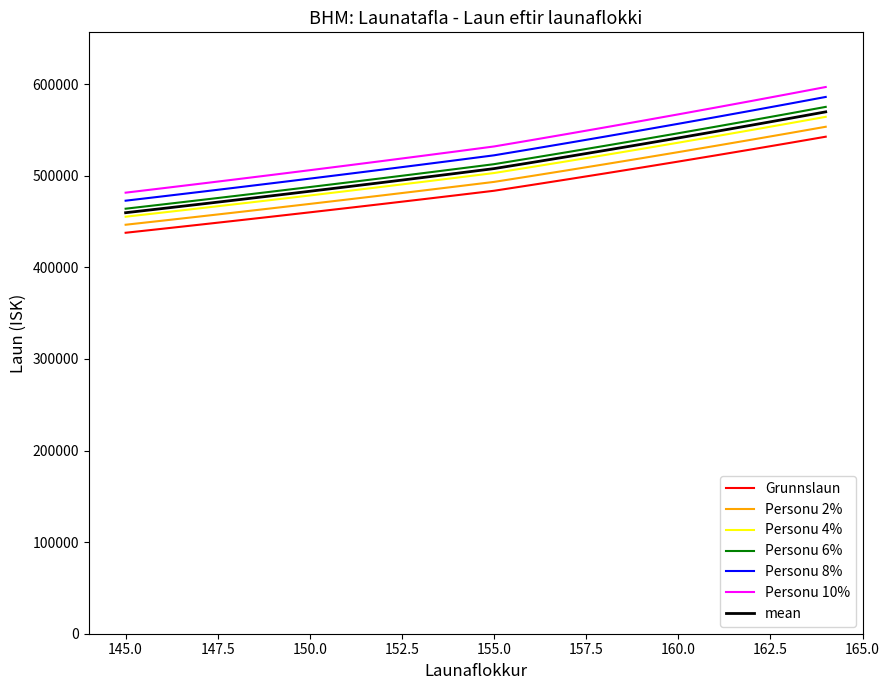

Which series has the largest range (max minus min)?

Personu 10%